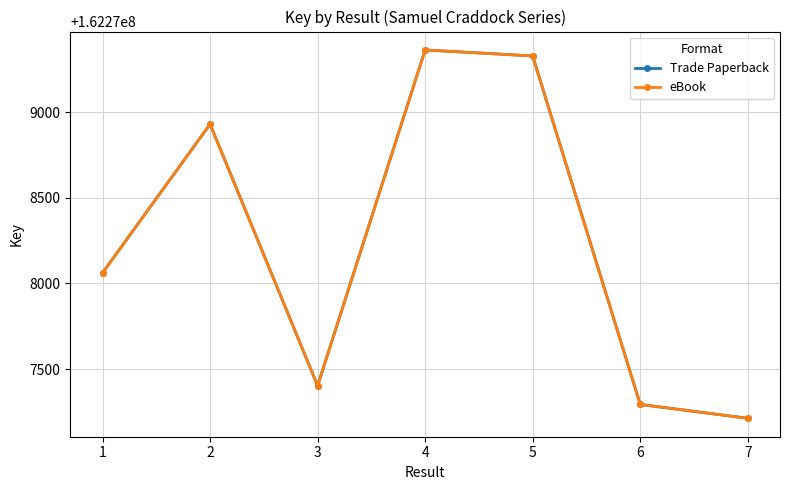

True or false: Trade Paperback and eBook intersect in this chart.

False